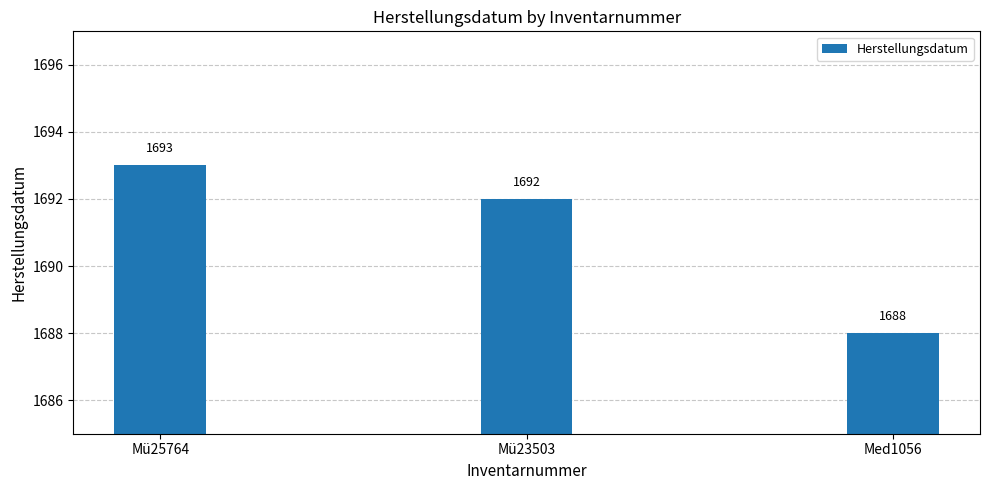

How many distinct data groups are displayed?

1